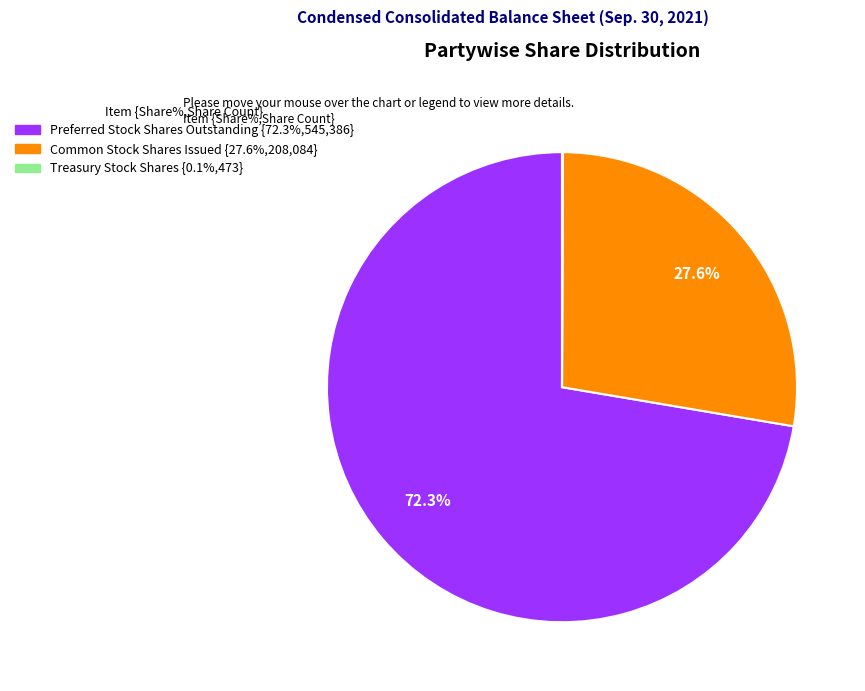

The Common Stock Shares Issued slice represents 22% of the pie. True or false?

False